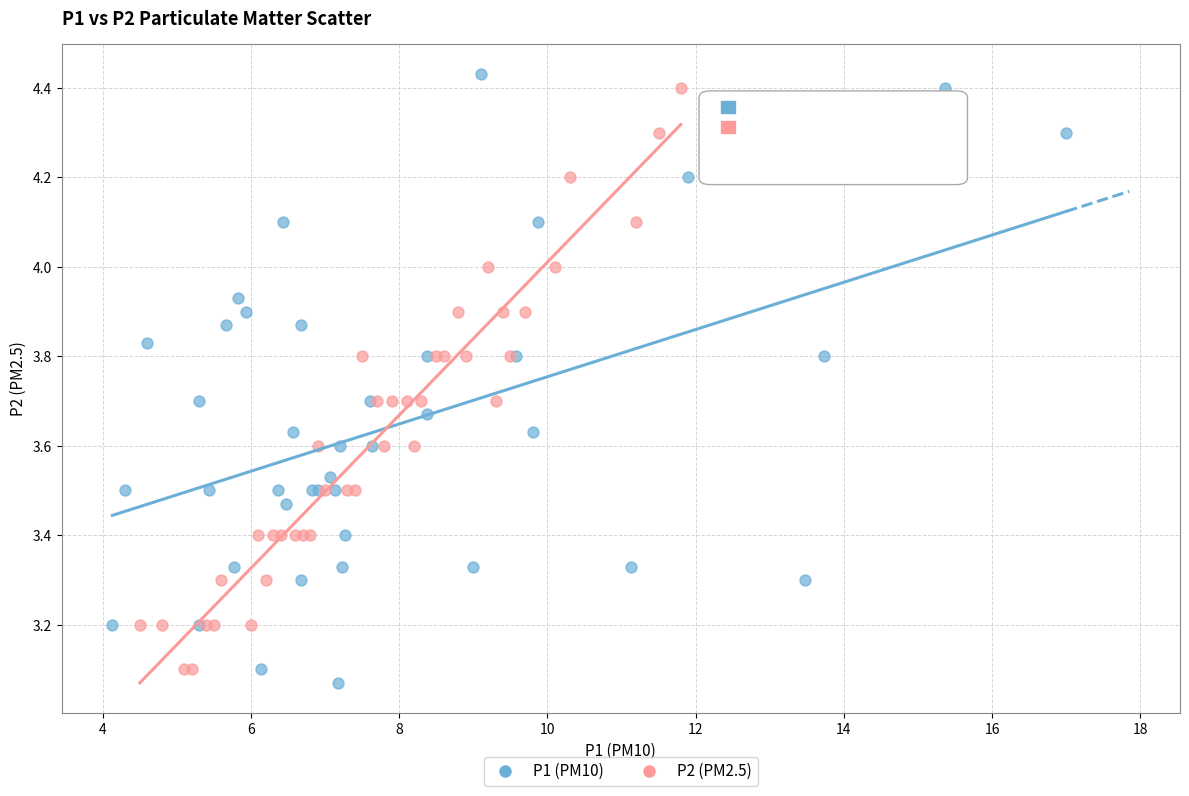

Which series has the widest spread of Y values?

P1 (PM10)